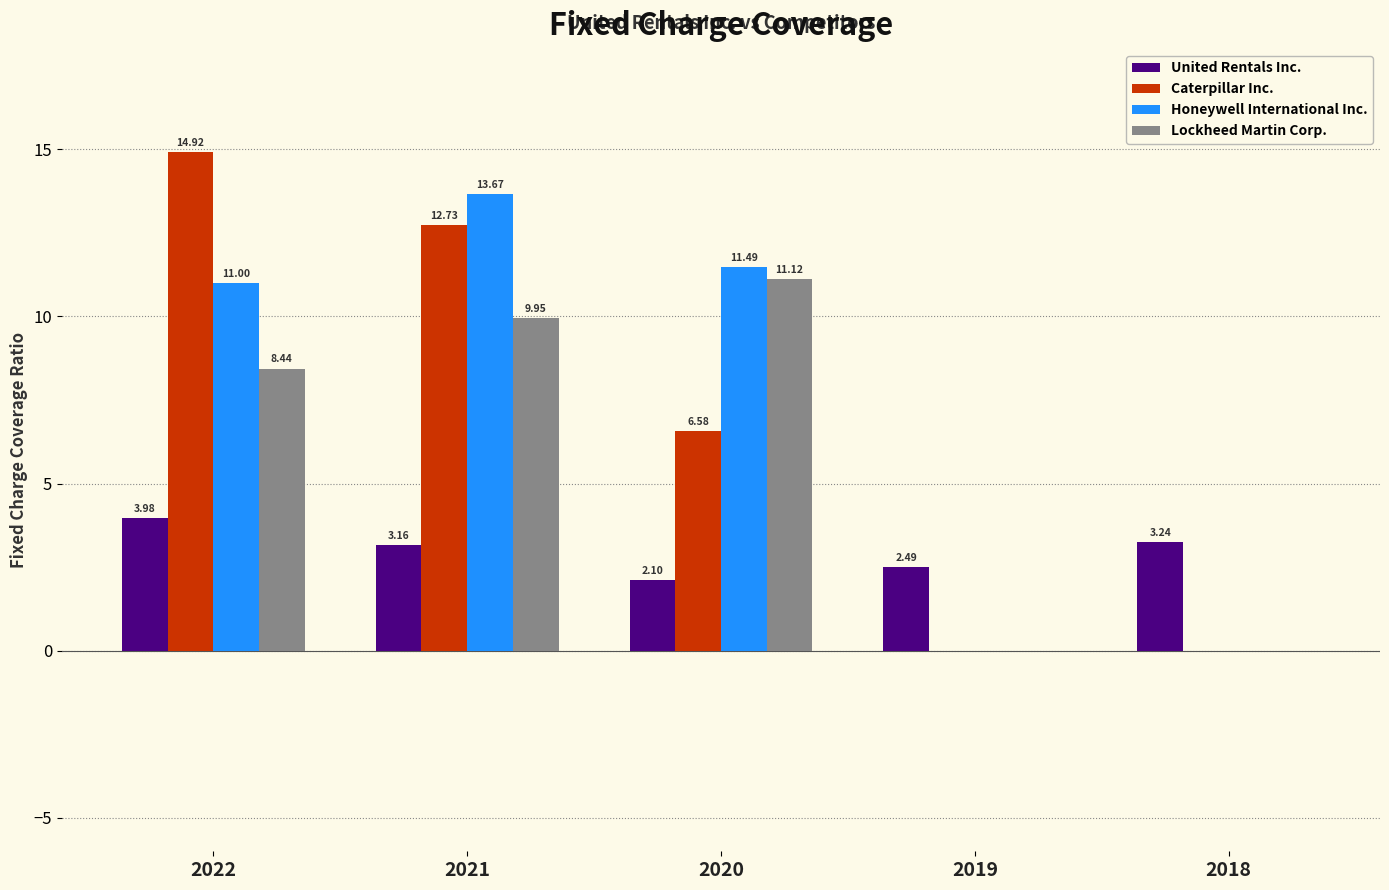

Is the value of Caterpillar Inc. at 2019 greater than the value of United Rentals Inc. at 2020?

No